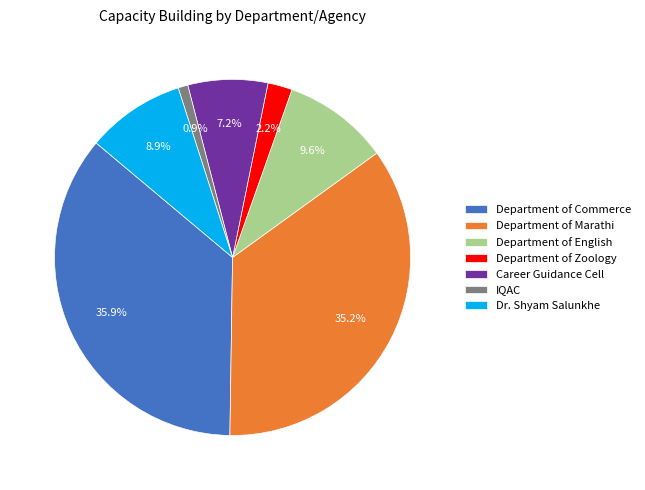

Is it true that Career Guidance Cell is 1% of the pie?

False